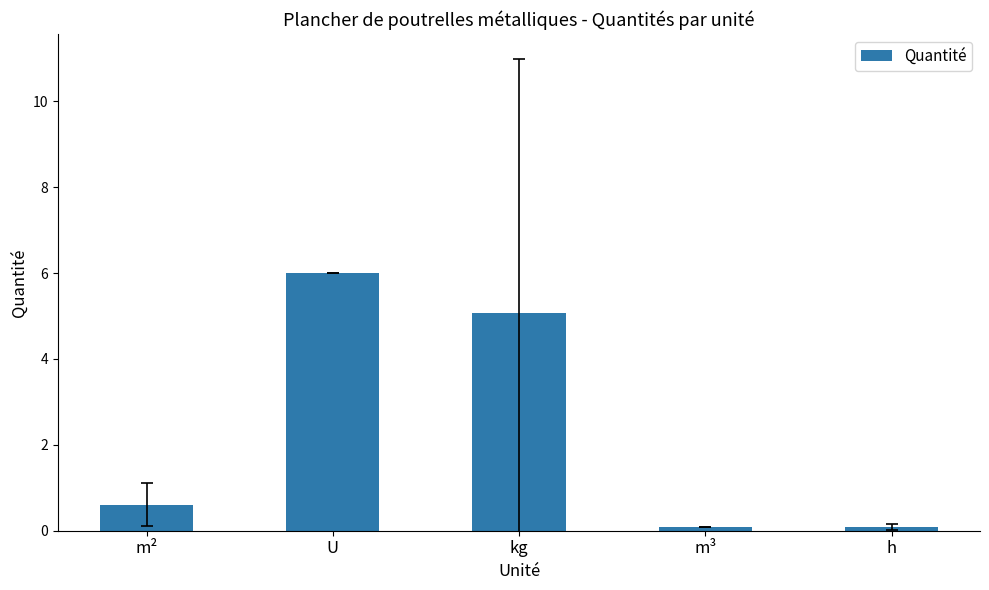

The chart shows a value of 0.1 at h. True or false?

True